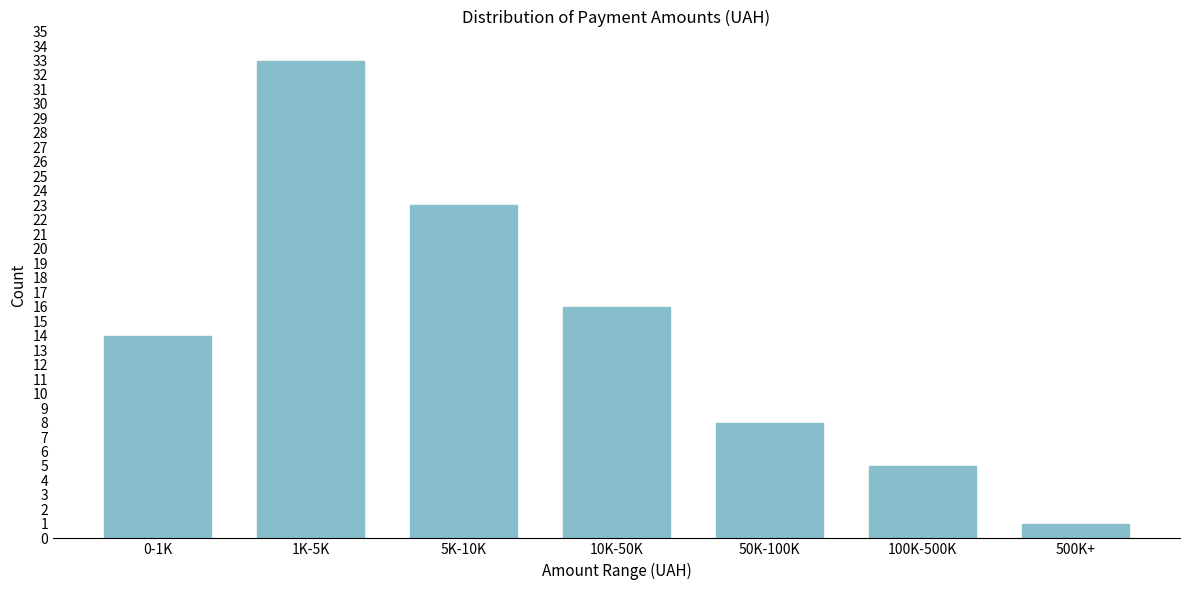

Reading left to right, transcribe all the data shown in this chart.

14	33	23	16	8	5	1